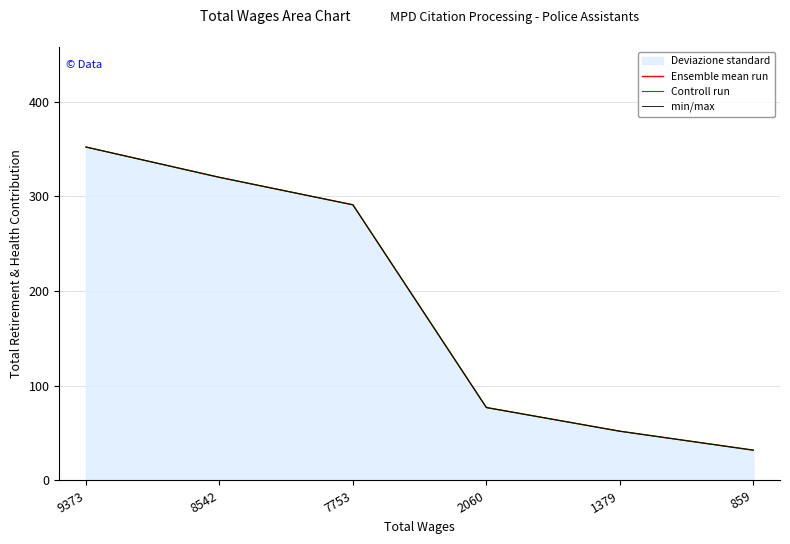

Reading left to right, what are all the values shown in this chart?

Ensemble mean run: 9373=352	8542=320	7753=291	2060=77	1379=52	859=32
Controll run: 9373=352	8542=320	7753=291	2060=77	1379=52	859=32
min/max: 9373=352	8542=320	7753=291	2060=77	1379=52	859=32